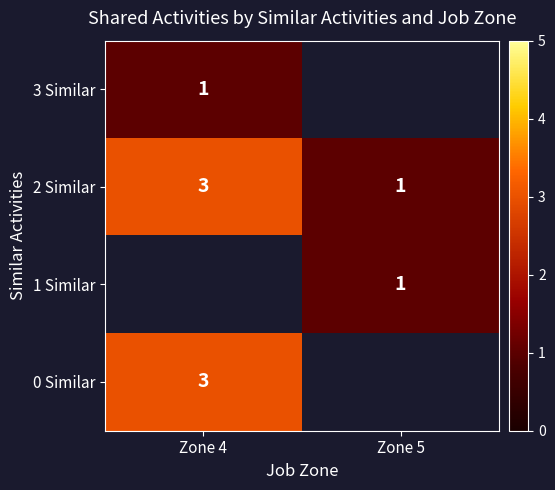

What is the spread (max minus min) of values at Zone 4?

2.0